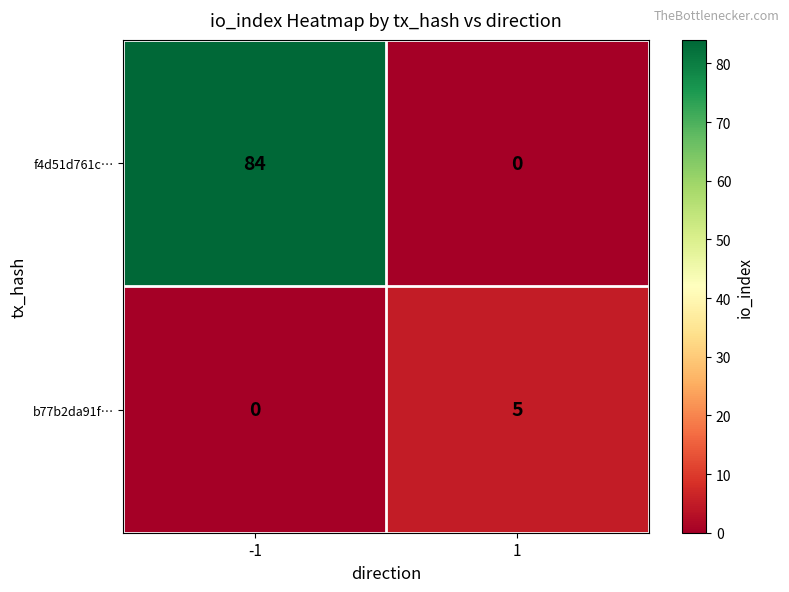

Count the number of categories in the chart.

2